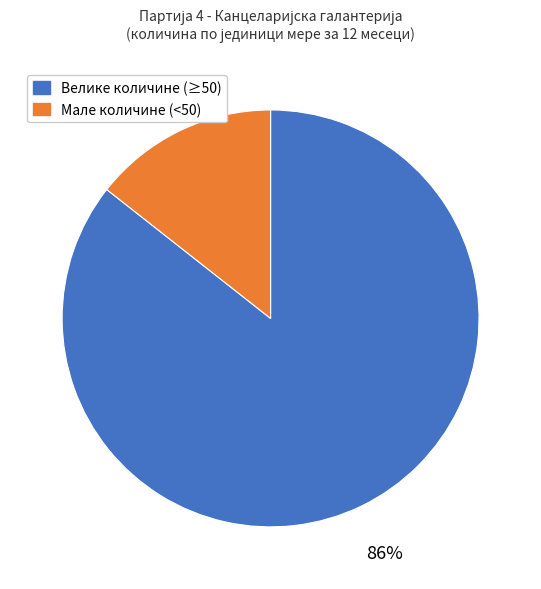

Which has a higher value, Велике количине (≥50) or Мале количине (<50)?

Велике количине (≥50)